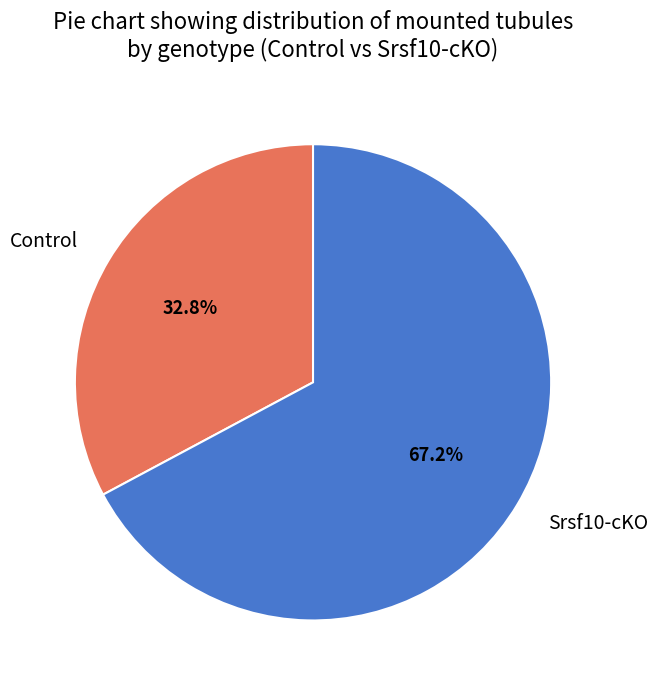

What percentage is the Srsf10-cKO slice, to the nearest percent?

67%